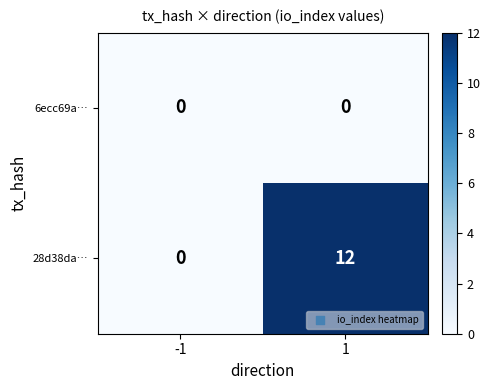

Which series has the largest range (max minus min)?

28d38da…